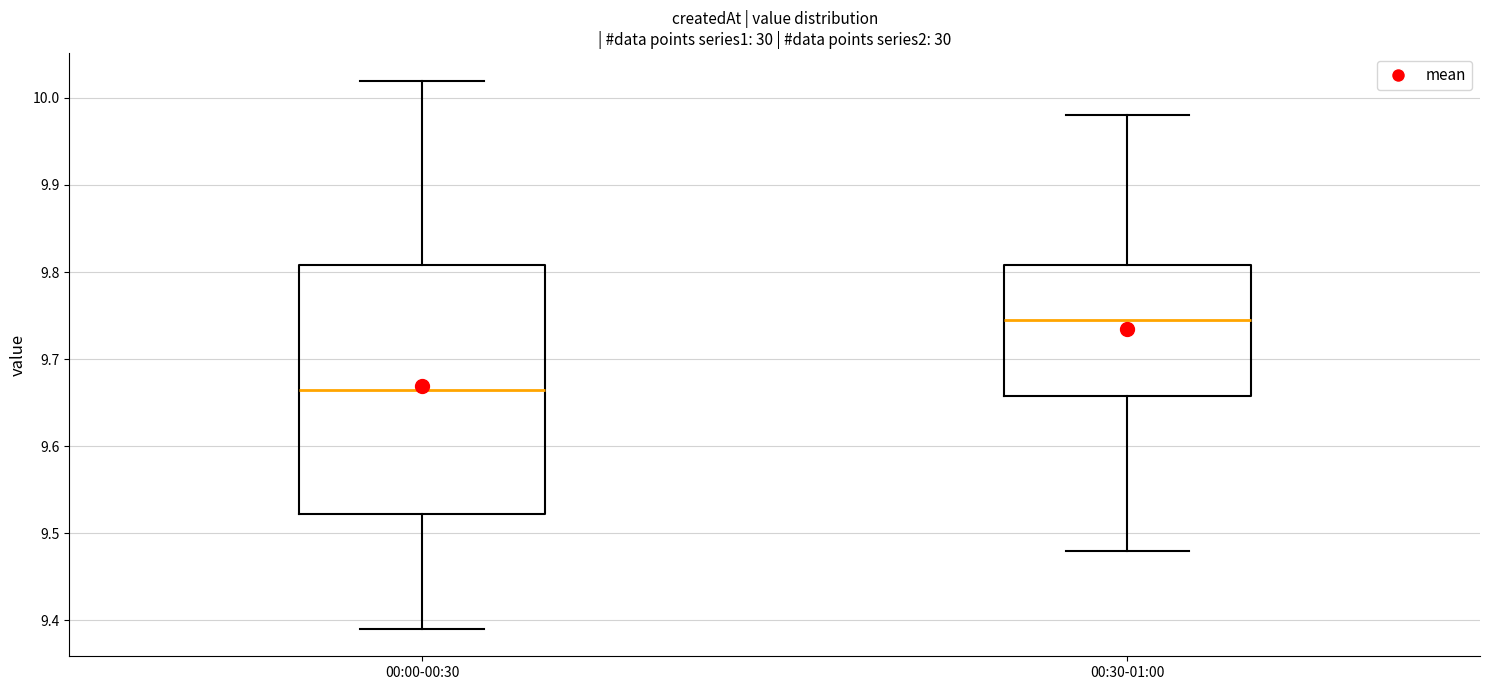

Where does the lower whisker of the box for 00:00-00:30 end on the y-axis? The values are not printed on the chart, so give them approximately, as read against the axis.

9.39